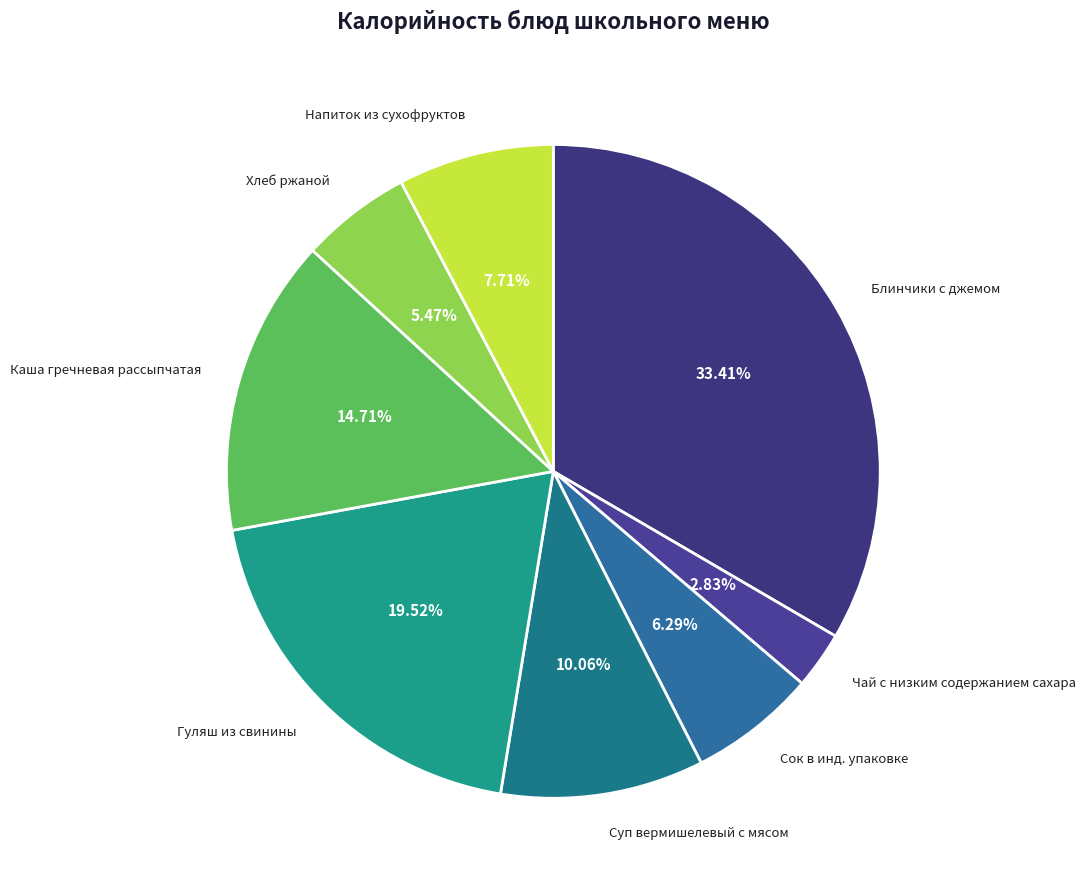

To the nearest percent, what percentage of the pie is Напиток из сухофруктов?

8%